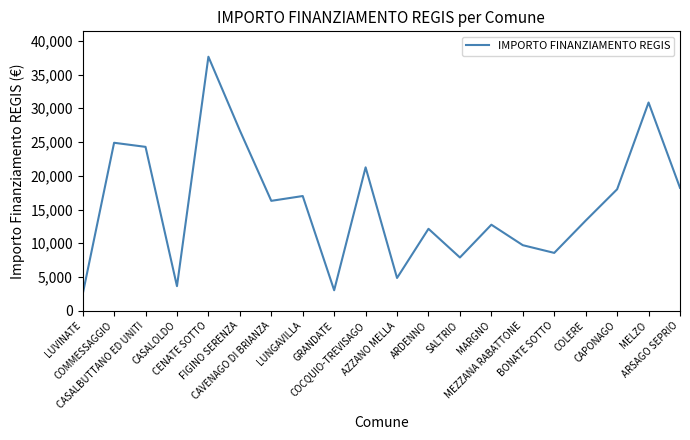

True or false: the data shows 18210 at ARSAGO SEPRIO.

True